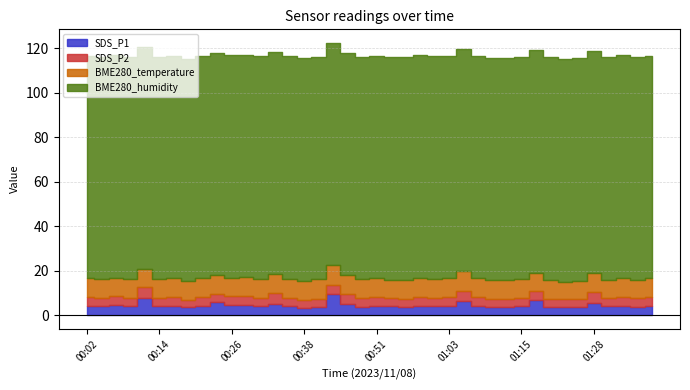

What is the lowest value of the BME280_temperature series?

7.8